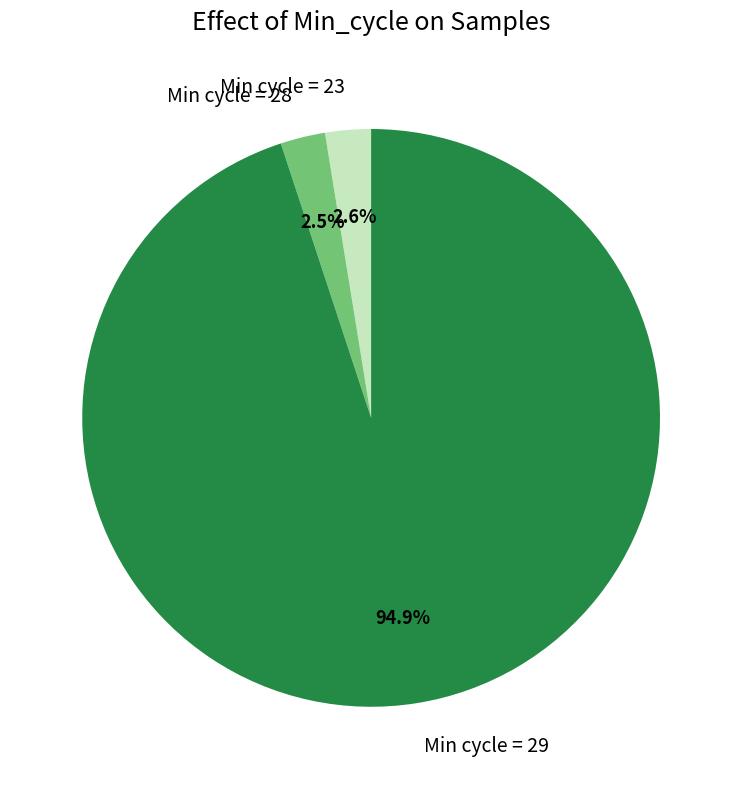

How much of the chart is everything except Min cycle = 29?

5.1%